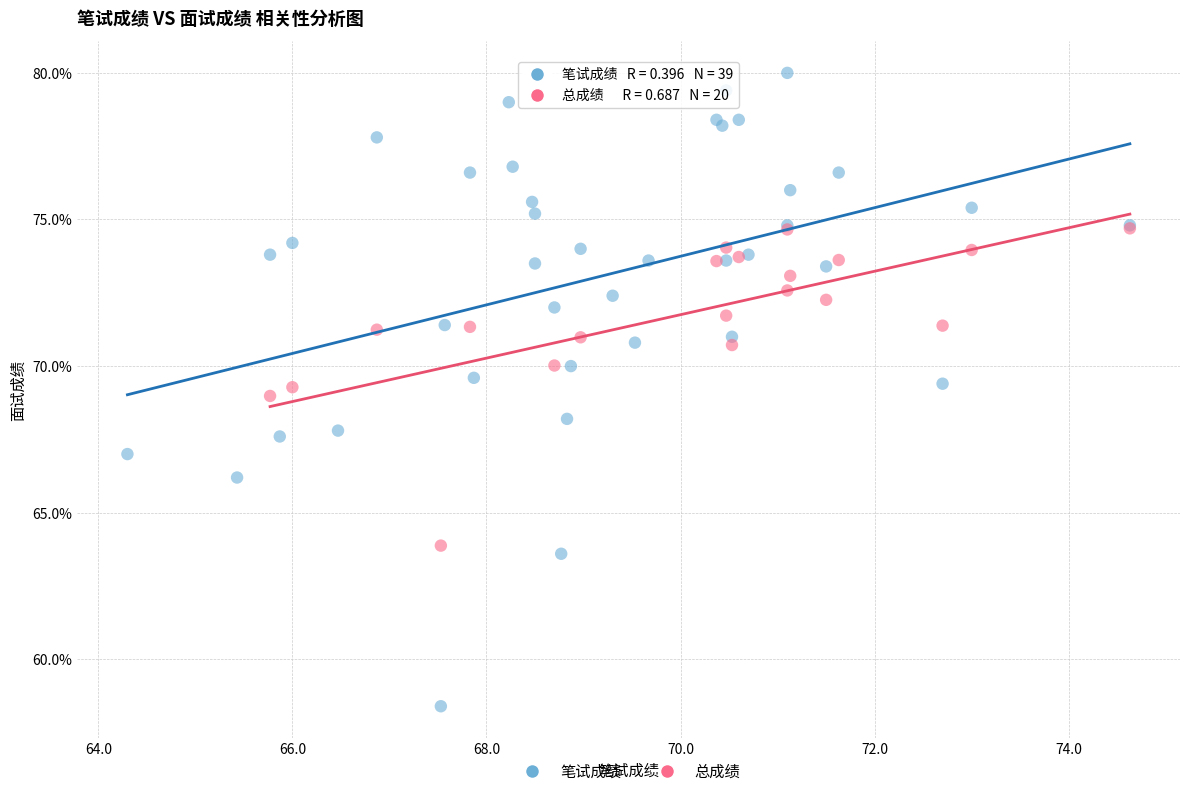

What are all the series names shown in the legend?

笔试成绩, 总成绩